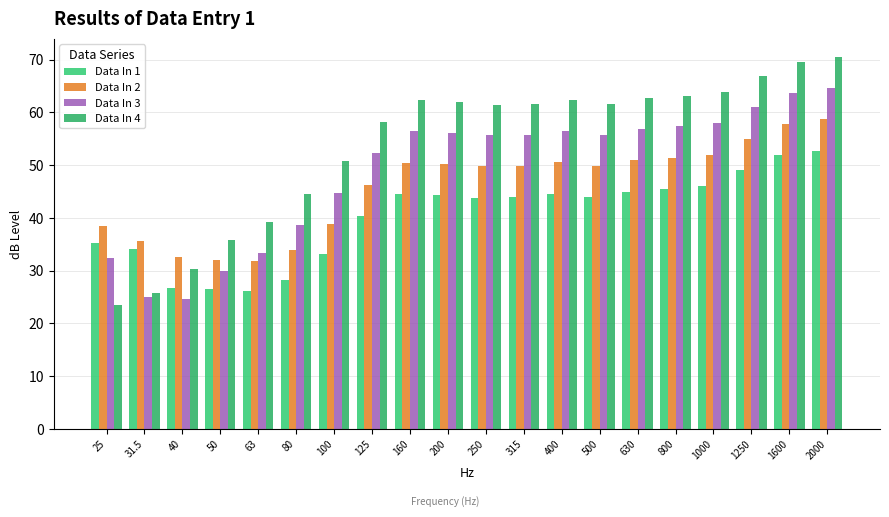

Is the value of Data In 2 at 160 greater than the value of Data In 4 at 160?

No